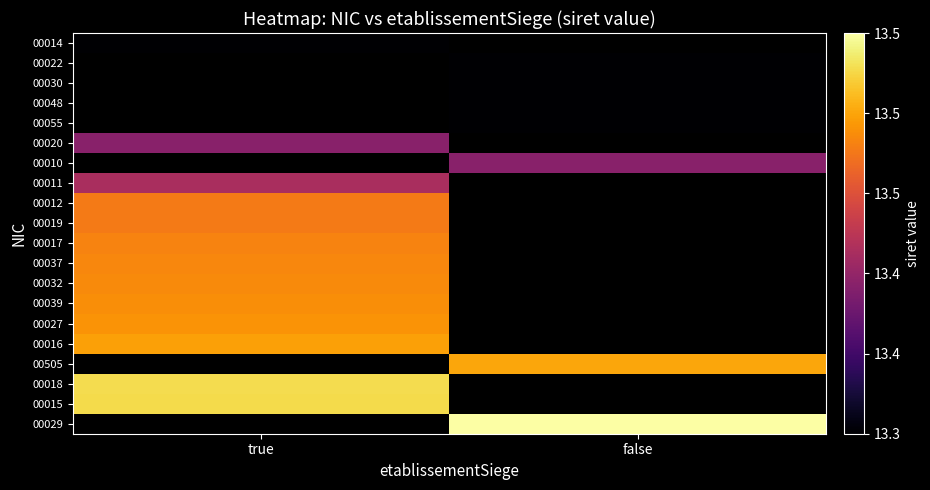

Which has a higher value, true or false?

false